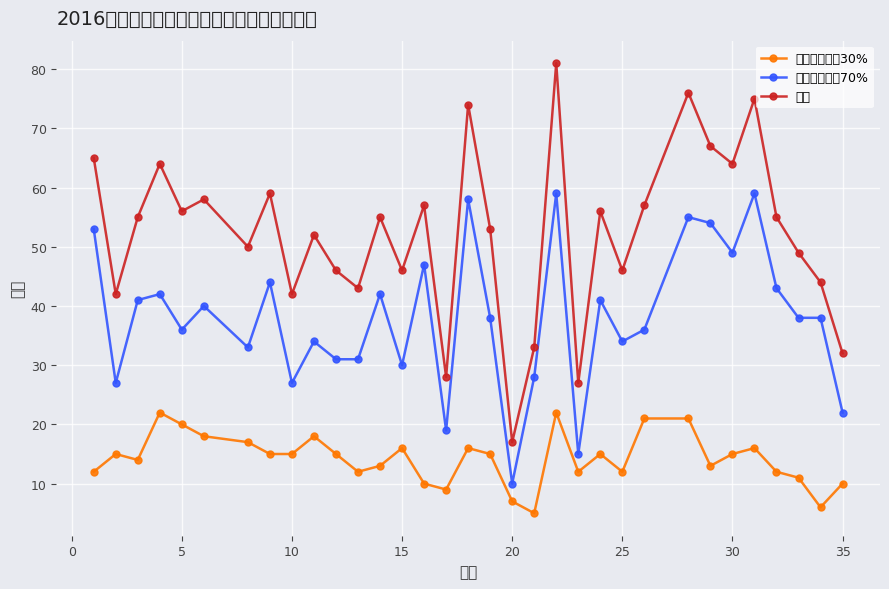

Does the chart display data point markers on the line(s)?

Yes